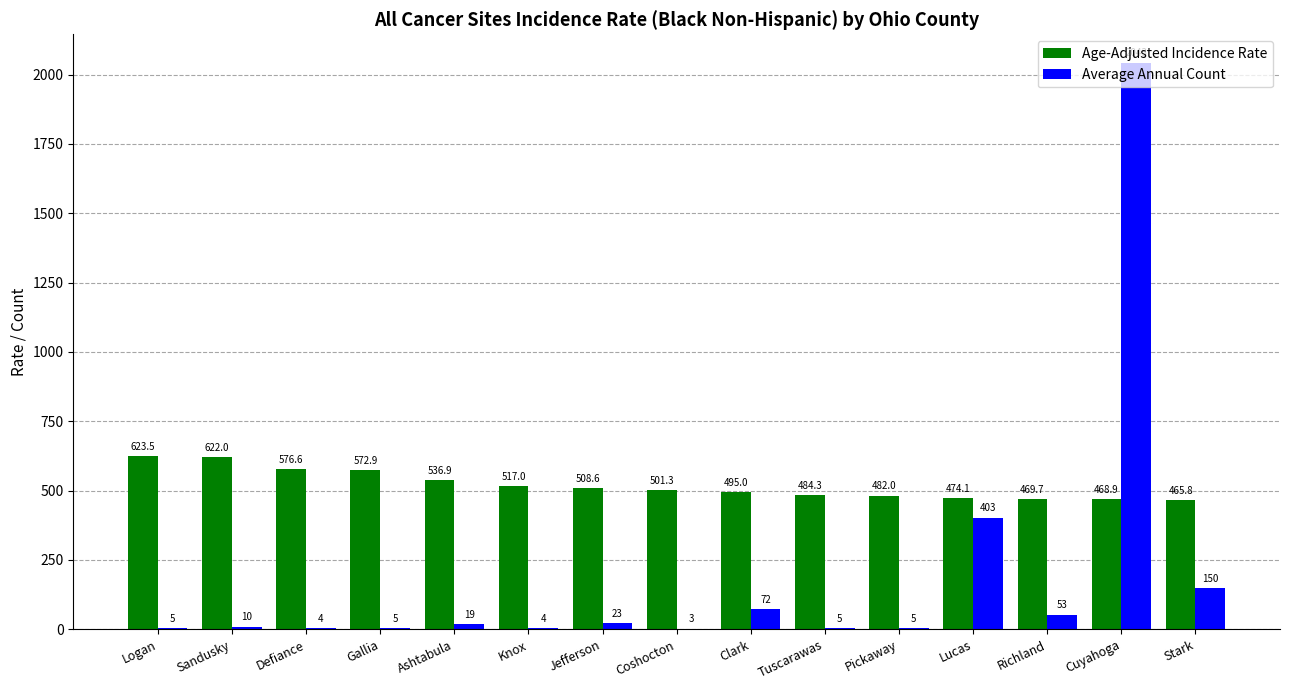

How many groups of bars are there?

15